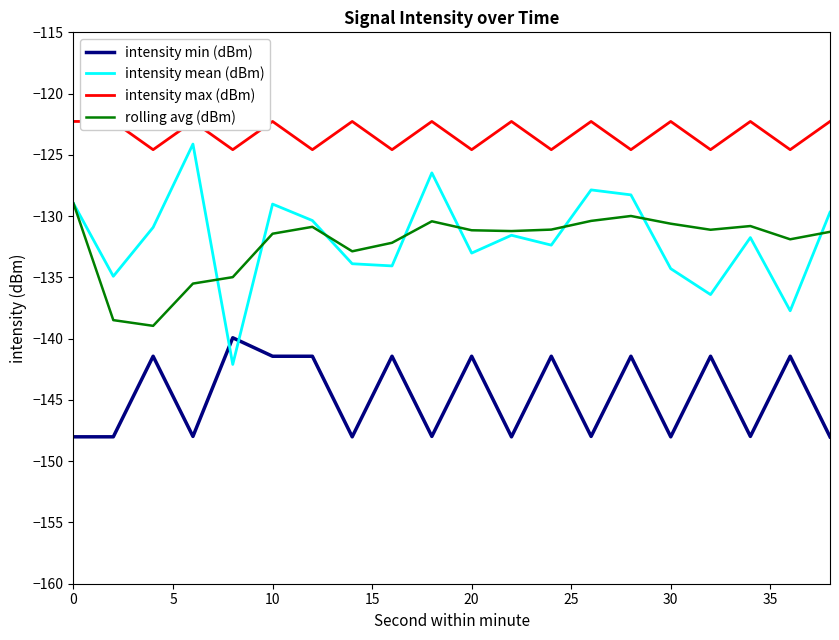

At how many categories does at least one series exceed -132?

20